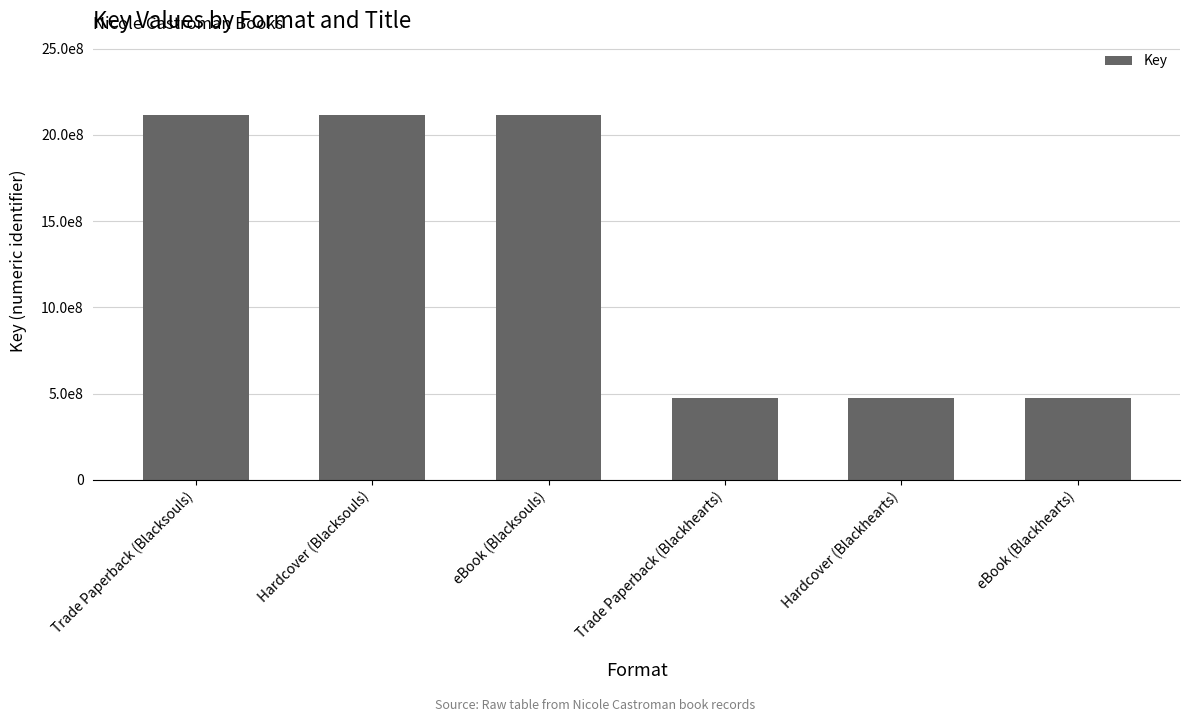

Rank the categories by value from lowest to highest.

Trade Paperback (Blackhearts), Hardcover (Blackhearts), eBook (Blackhearts), Trade Paperback (Blacksouls), Hardcover (Blacksouls), eBook (Blacksouls)